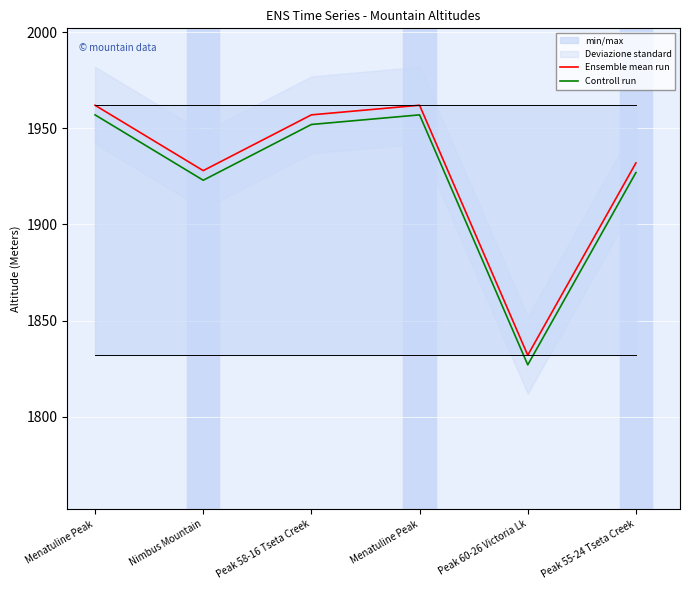

List the series in order of their overall mean, highest first.

Ensemble mean run, Controll run